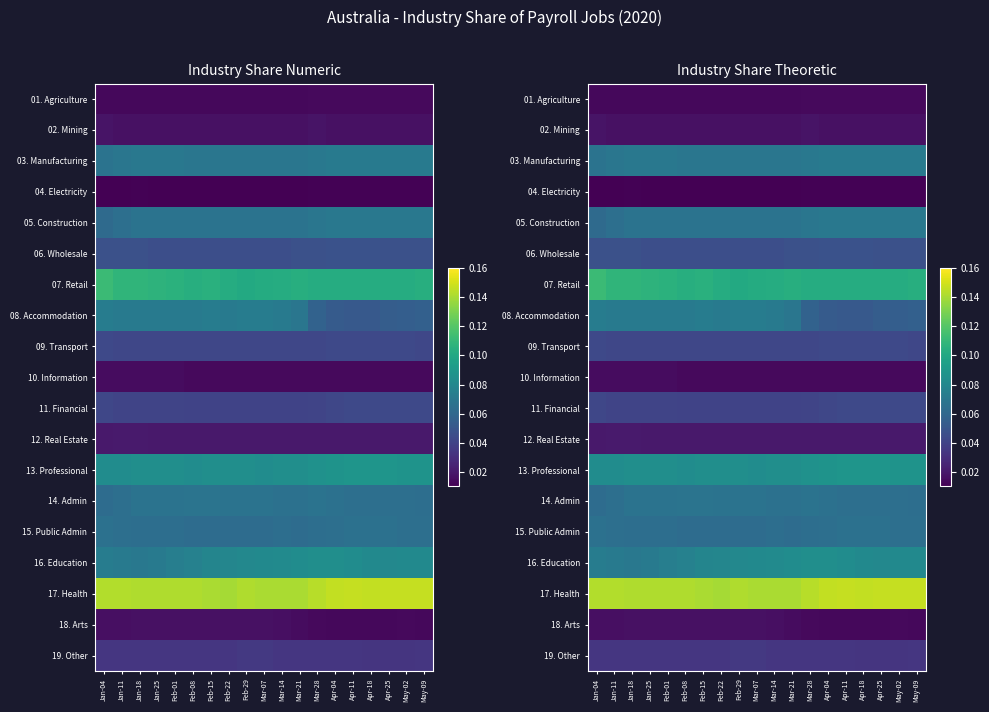

At Apr-25, list the series in order from largest to smallest.

17. Health, 07. Retail, 13. Professional, 16. Education, 03. Manufacturing, 05. Construction, 15. Public Admin, 14. Admin, 08. Accommodation, 06. Wholesale, 09. Transport, 11. Financial, 19. Other, 12. Real Estate, 02. Mining, 01. Agriculture, 10. Information, 18. Arts, 04. Electricity